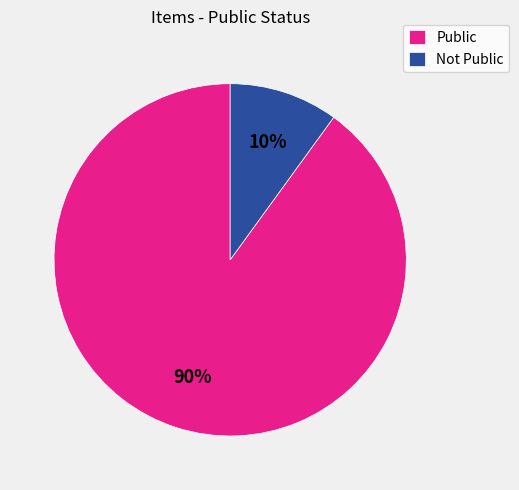

Count the number of slices in the pie.

2